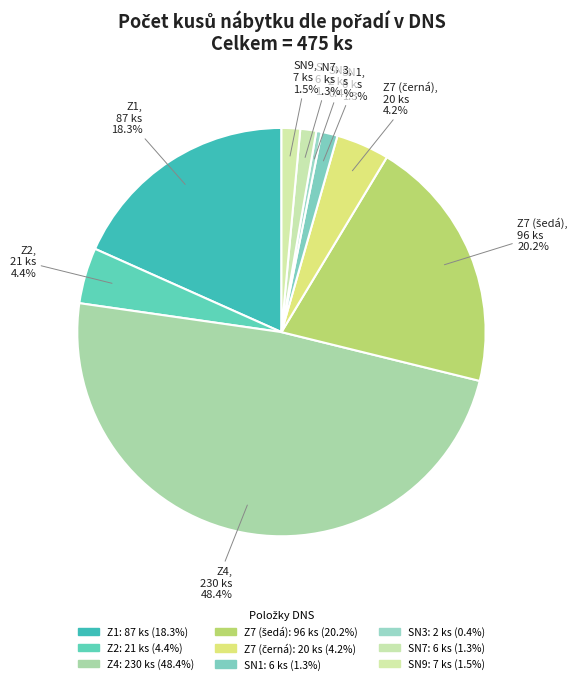

What percentage is NOT represented by SN3?

99.6%